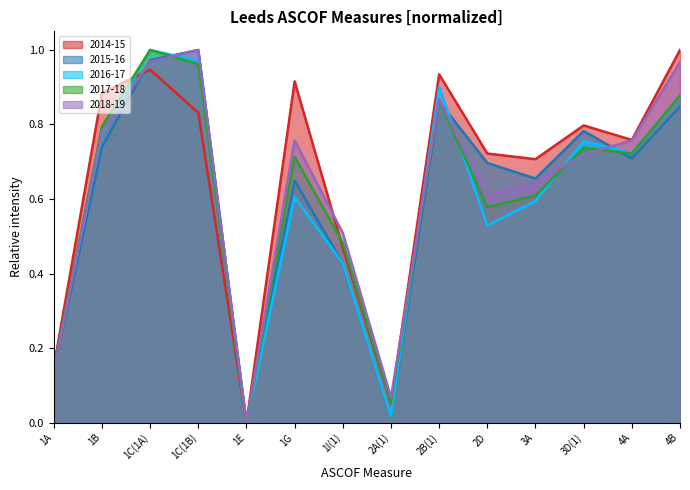

Where do 2016-17 and 2017-18 first cross each other?

1A and 1B